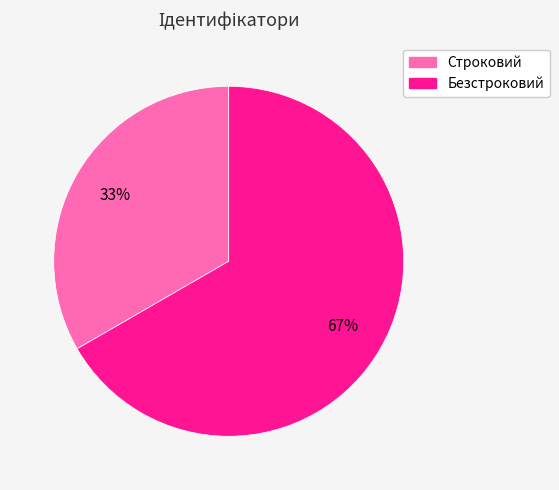

What is the ratio of the value at Безстроковий to the value at Строковий?

2.0